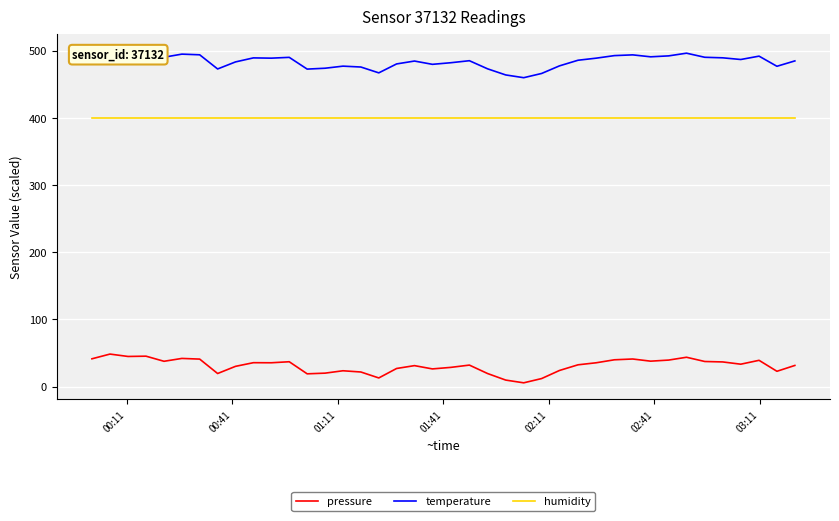

True or false: humidity and pressure intersect in this chart.

False